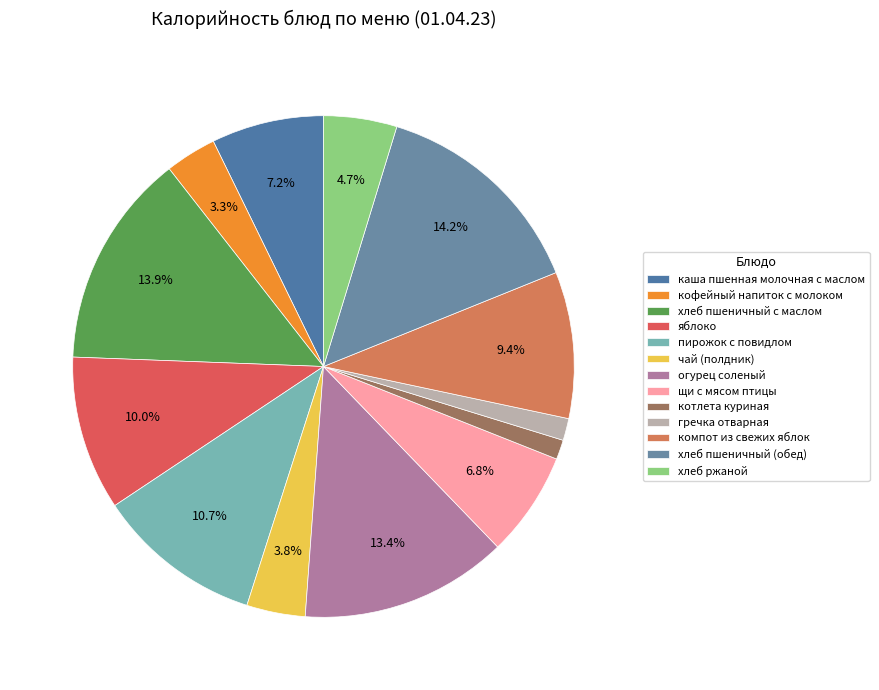

True or false: огурец соленый accounts for 5% of the total.

False